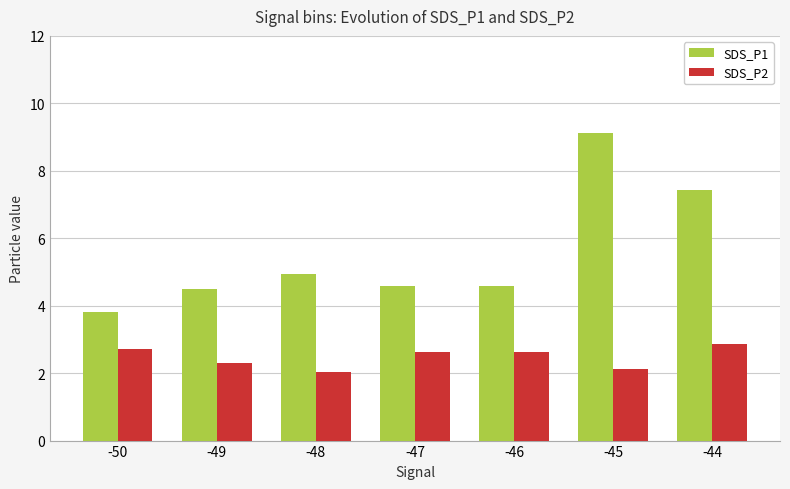

Between -49 and -46, which series saw the biggest shift?

SDS_P2